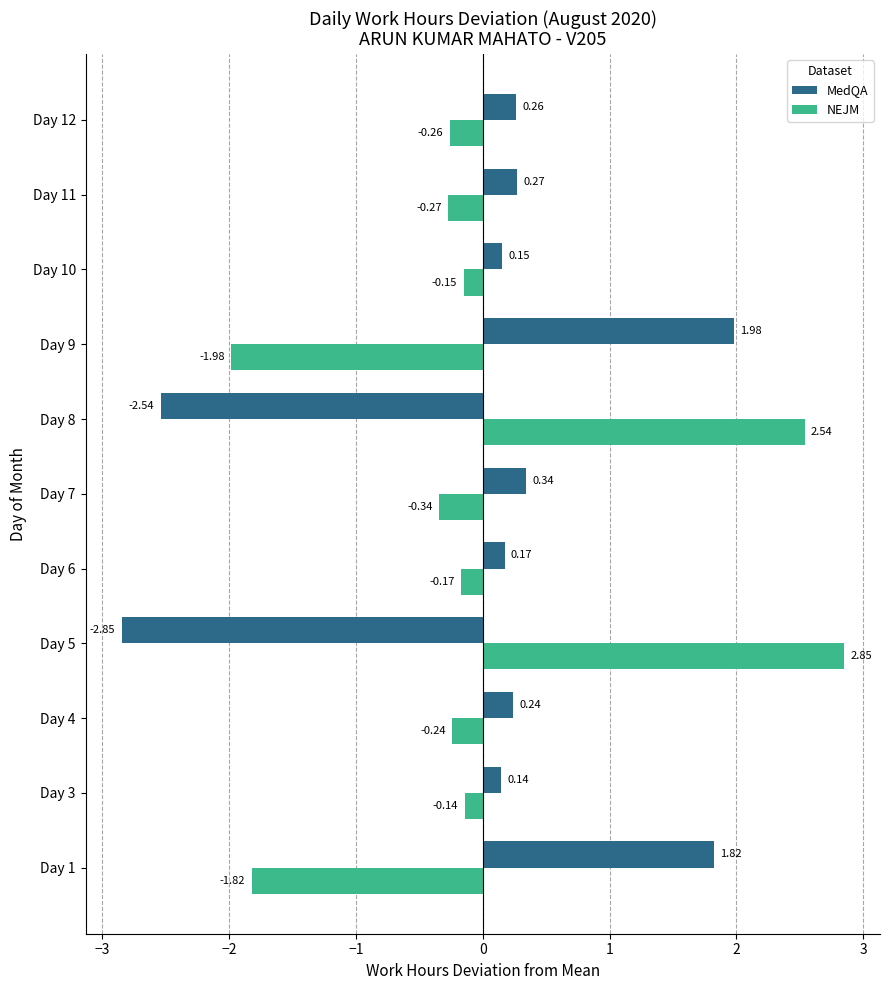

Rank the series by their maximum value, from highest to lowest.

NEJM, MedQA